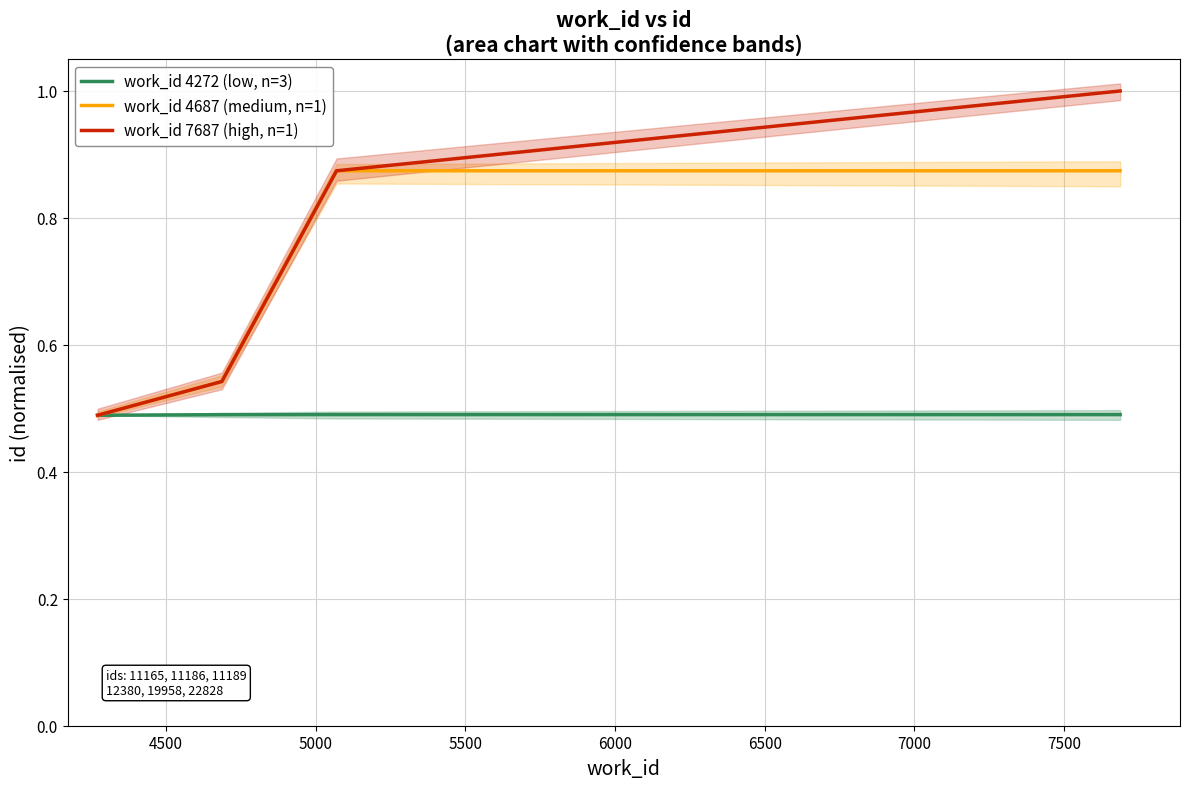

Which series has the largest range (max minus min)?

work_id 7687 (high, n=1)